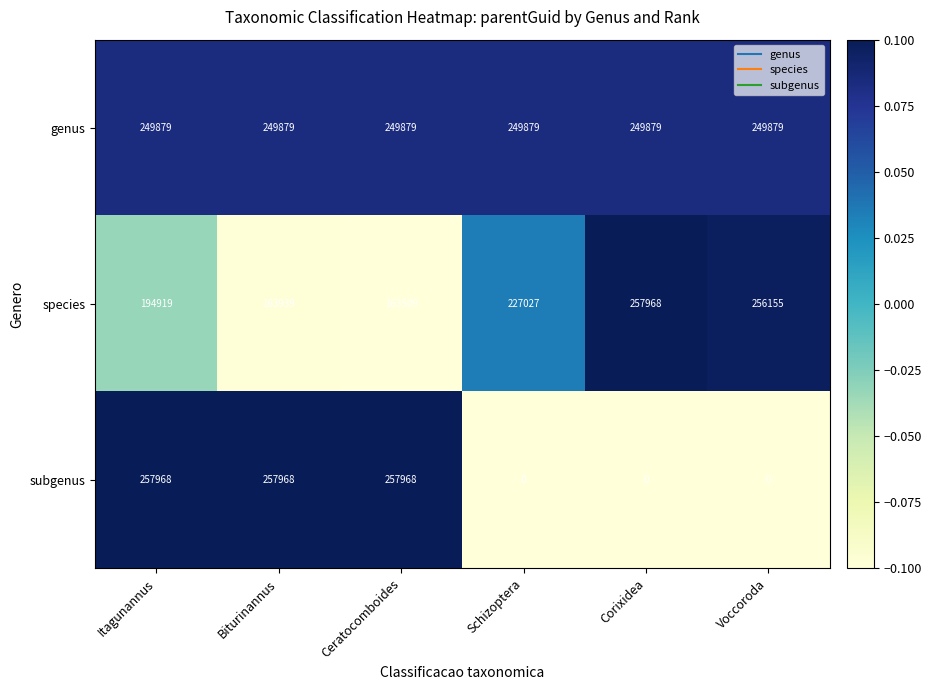

What value does the species series have at Biturinannus?

163939